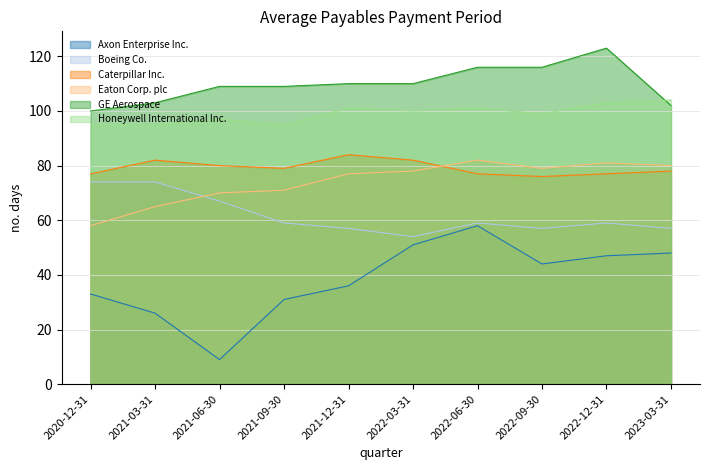

What are all the series names shown in the legend?

Axon Enterprise Inc., Boeing Co., Caterpillar Inc., Eaton Corp. plc, GE Aerospace, Honeywell International Inc.